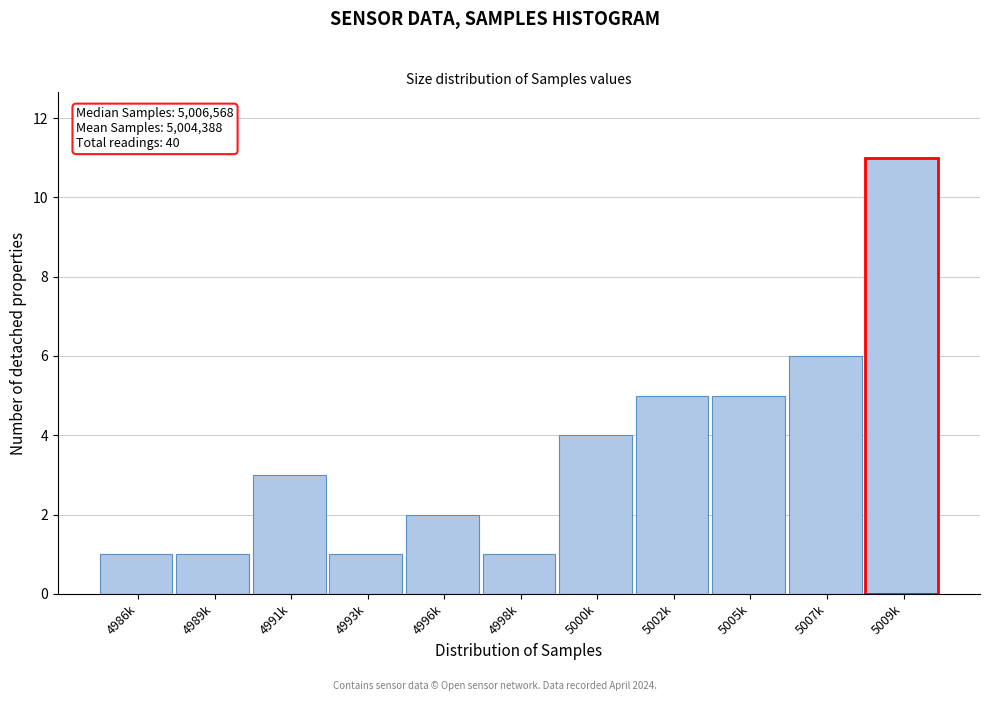

Reading left to right, list all the values displayed in this chart.

4986k=1	4989k=1	4991k=3	4993k=1	4996k=2	4998k=1	5000k=4	5002k=5	5005k=5	5007k=6	5009k=11